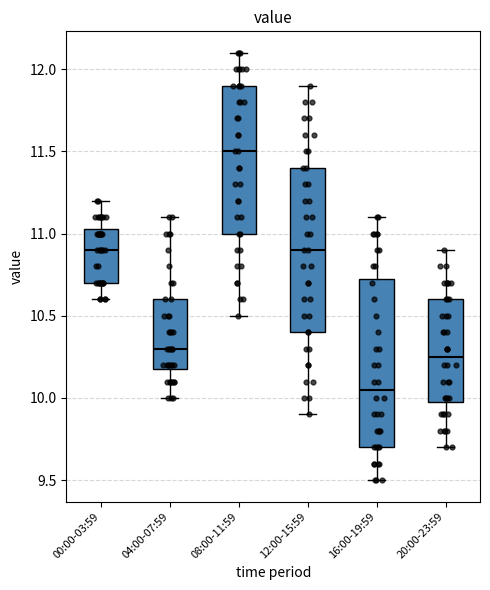

Where is the upper edge of the box for 12:00-15:59 on the y-axis? The values are not printed on the chart, so give them approximately, as read against the axis.

11.40